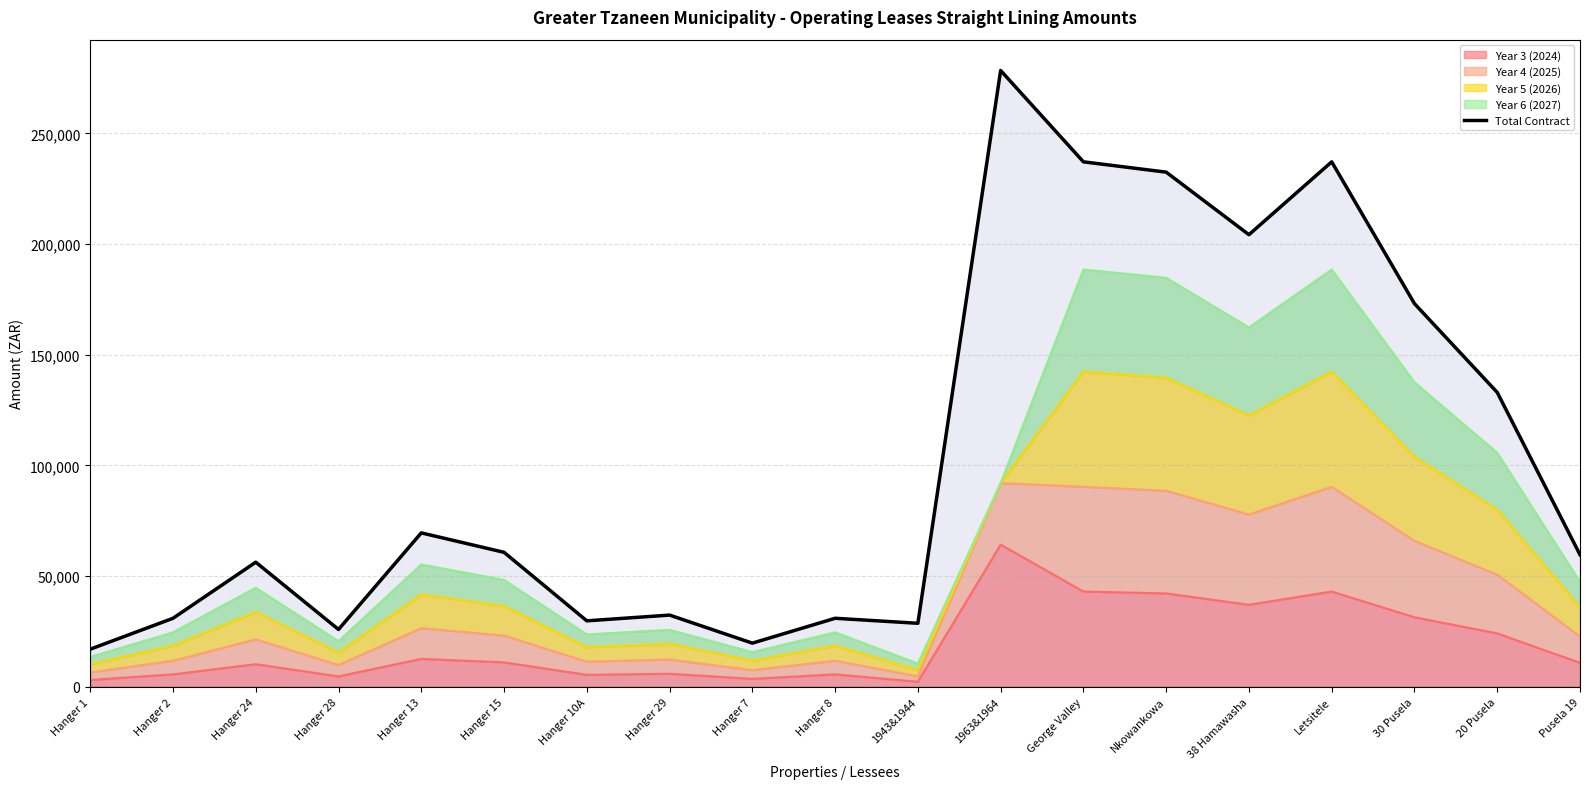

At which label is the value closest to 147688?

20 Pusela